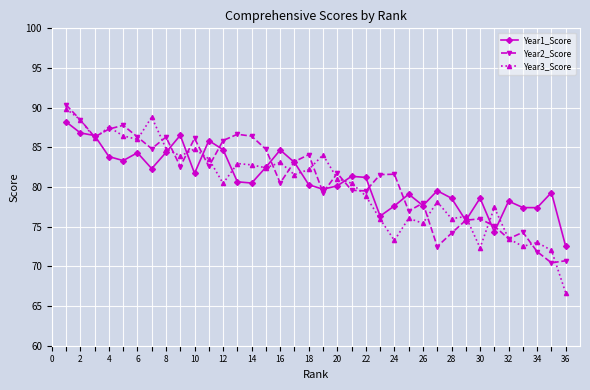

What is the value of the Year2_Score point at the 3rd from the left?

86.3